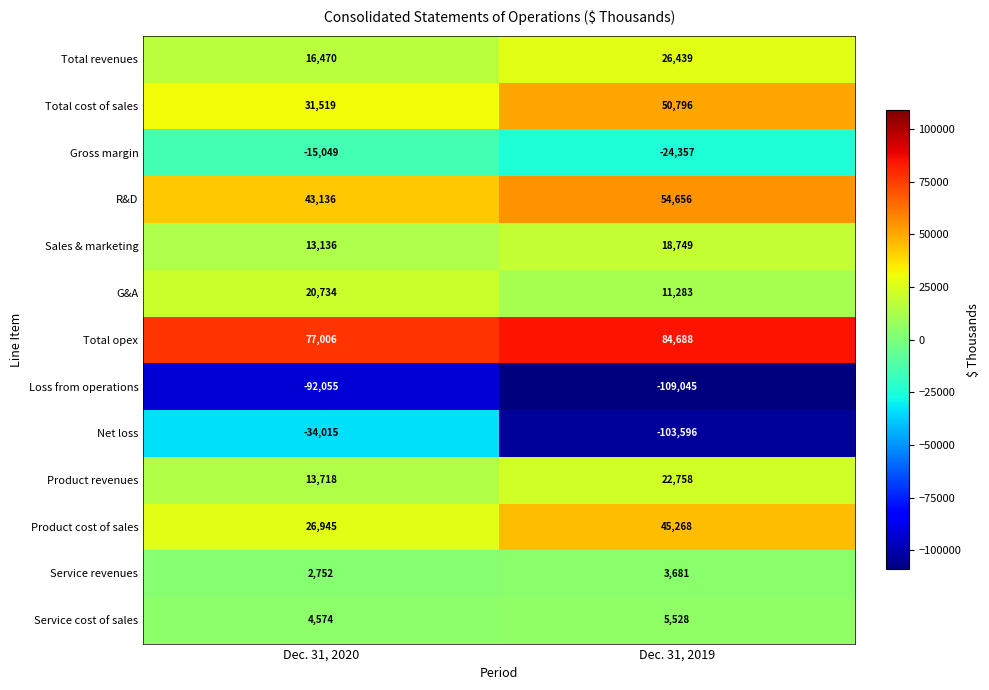

What is the average value of the Product revenues series?

18238